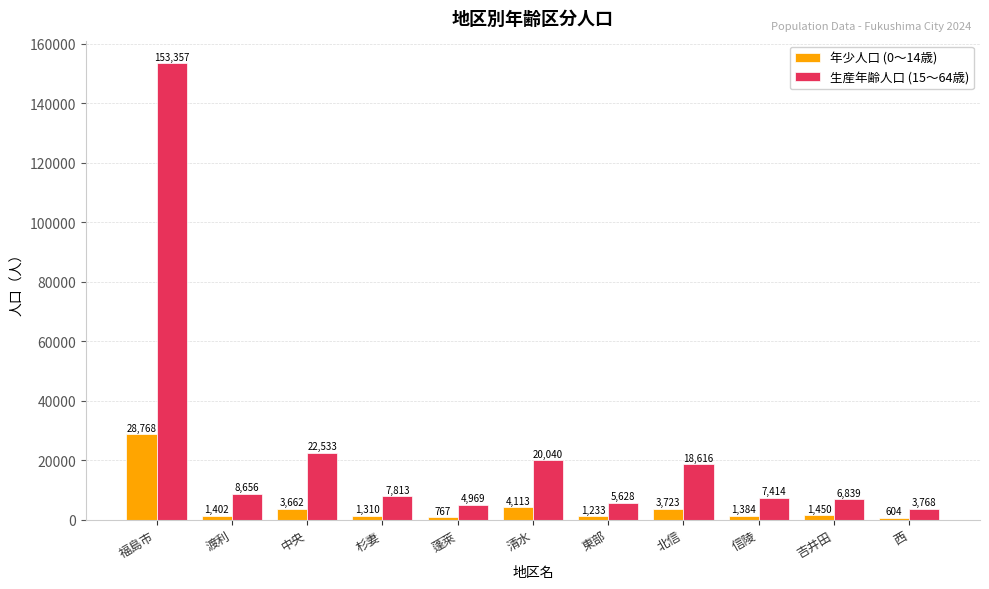

What is the value of the 生産年齢人口 (15～64歳) bar at the 2nd from the left?

8656